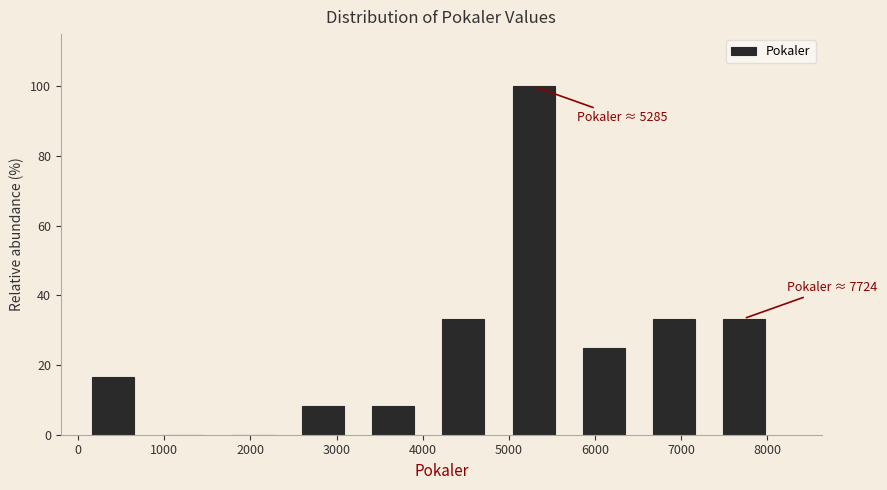

Over which range of the x-axis is the bar tallest?

4900 to 5700